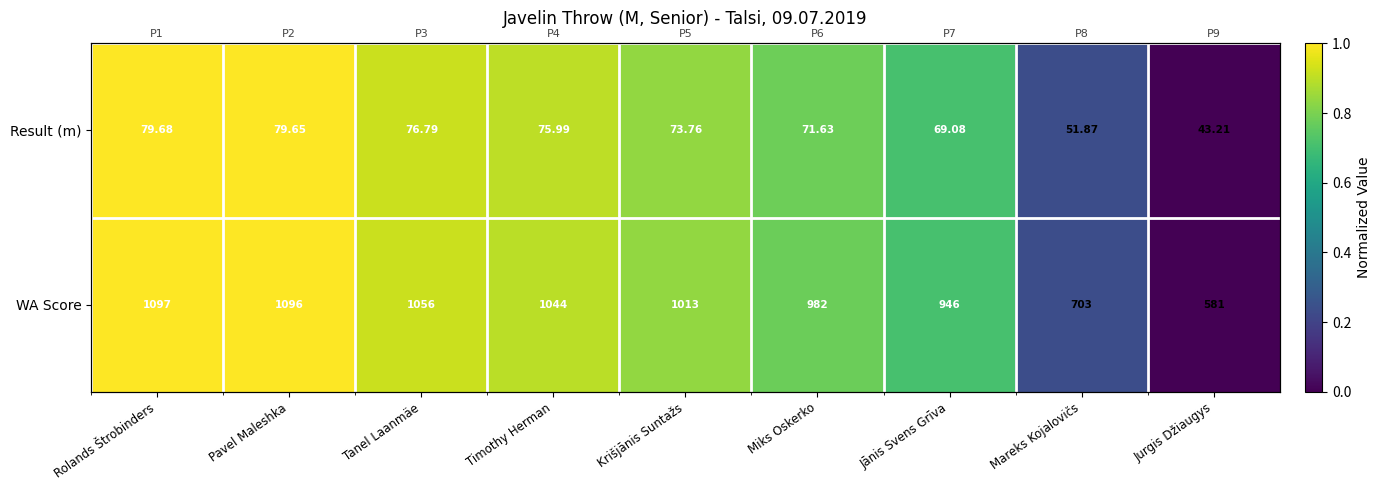

Between Rolands Štrobinders and Jurgis Džiaugys, which is larger?

Rolands Štrobinders